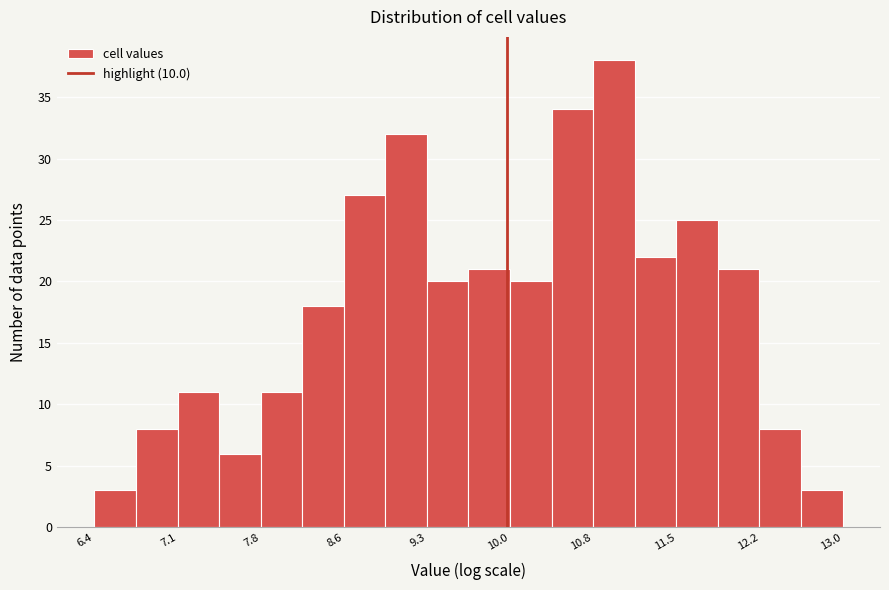

Read against the x-axis, roughly where is the centre of the tallest bar?

10.9